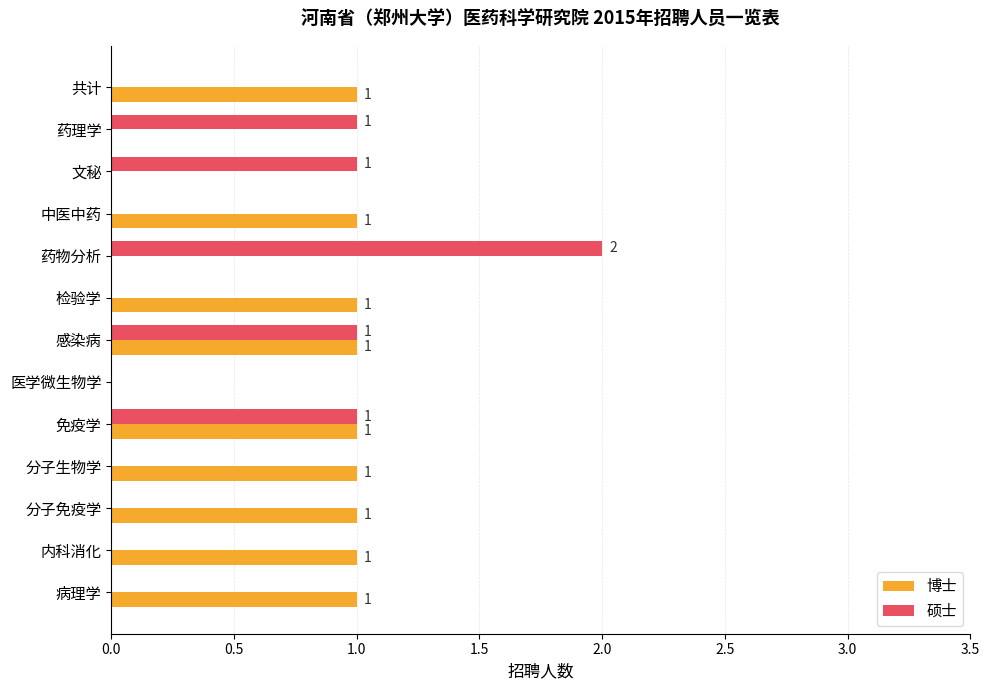

Which category has the highest value across all series?

药物分析